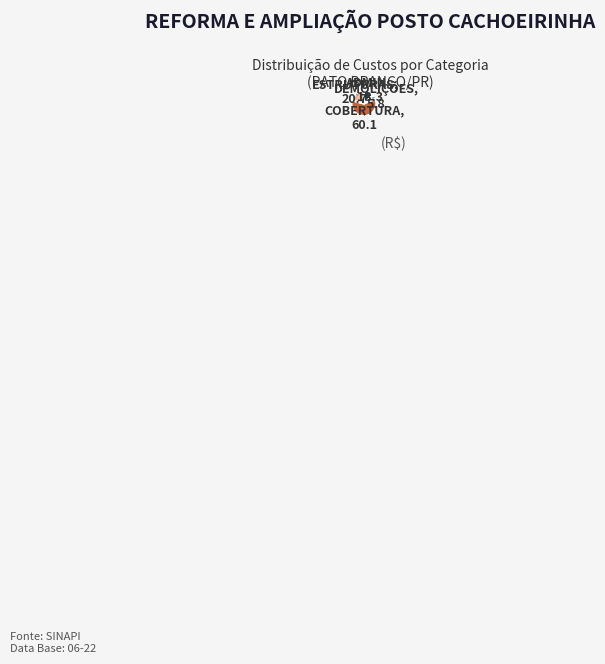

Is there any slice that represents more than half of the pie?

Yes